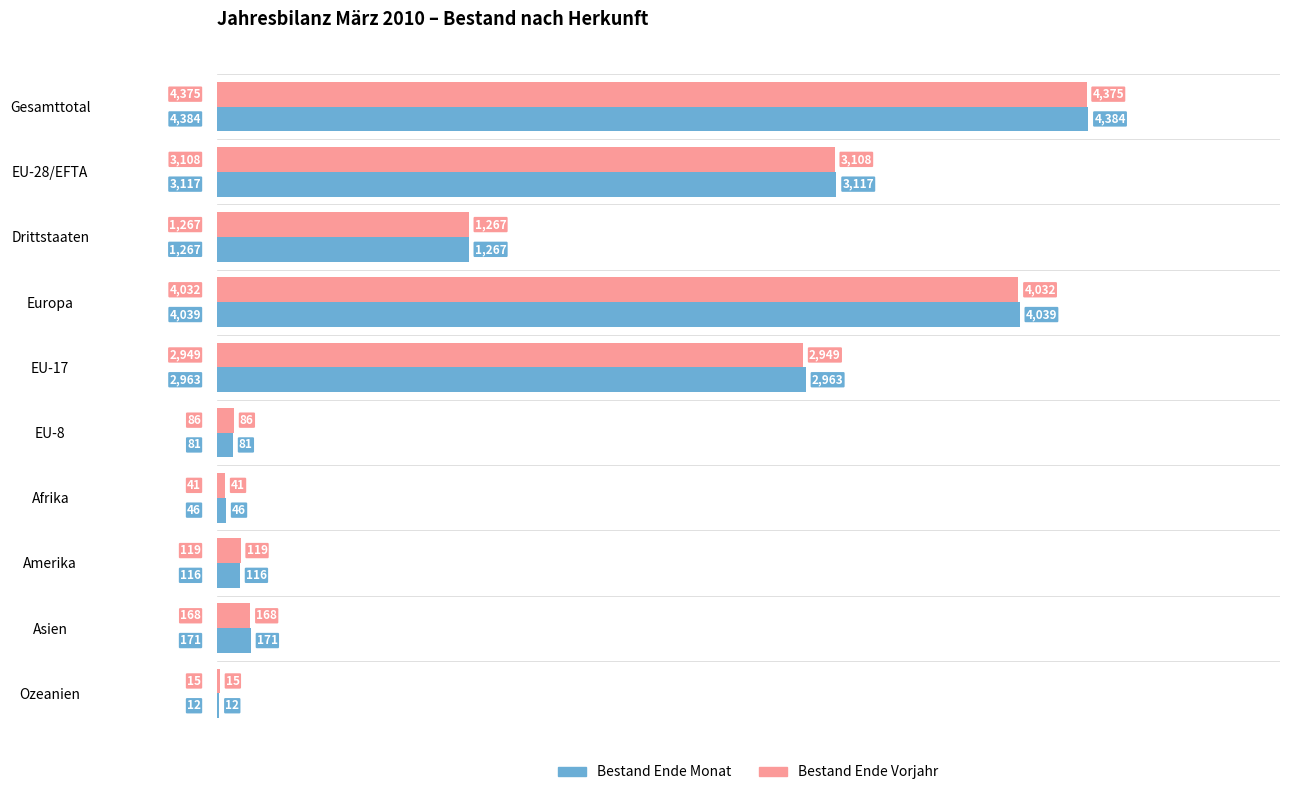

Which label corresponds to the largest value in the chart?

Gesamttotal